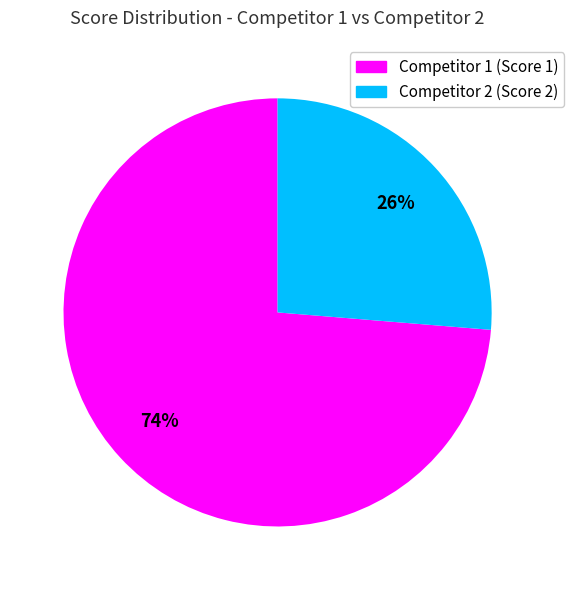

Is there any slice that represents more than half of the pie?

Yes